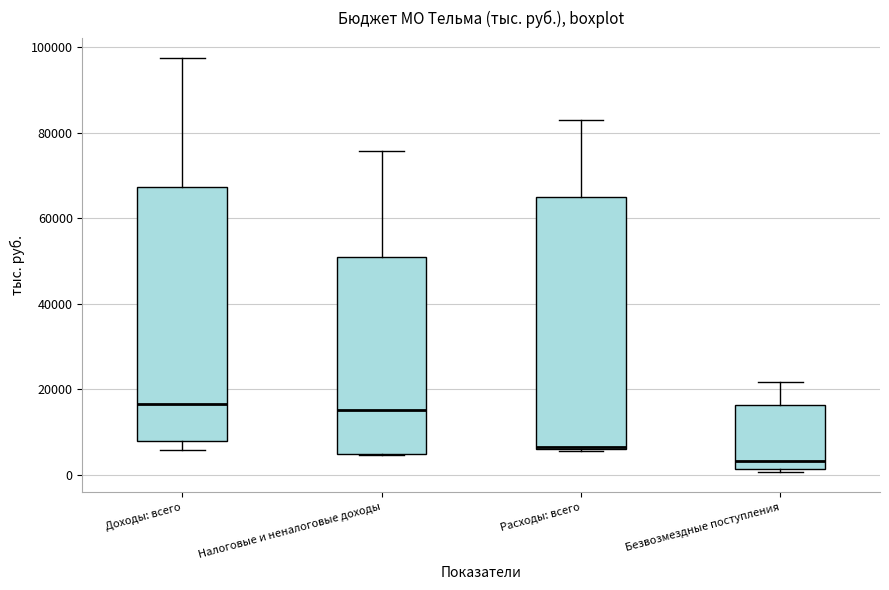

Where is the lower edge of the box for Доходы: всего on the y-axis? The values are not printed on the chart, so give them approximately, as read against the axis.

8000